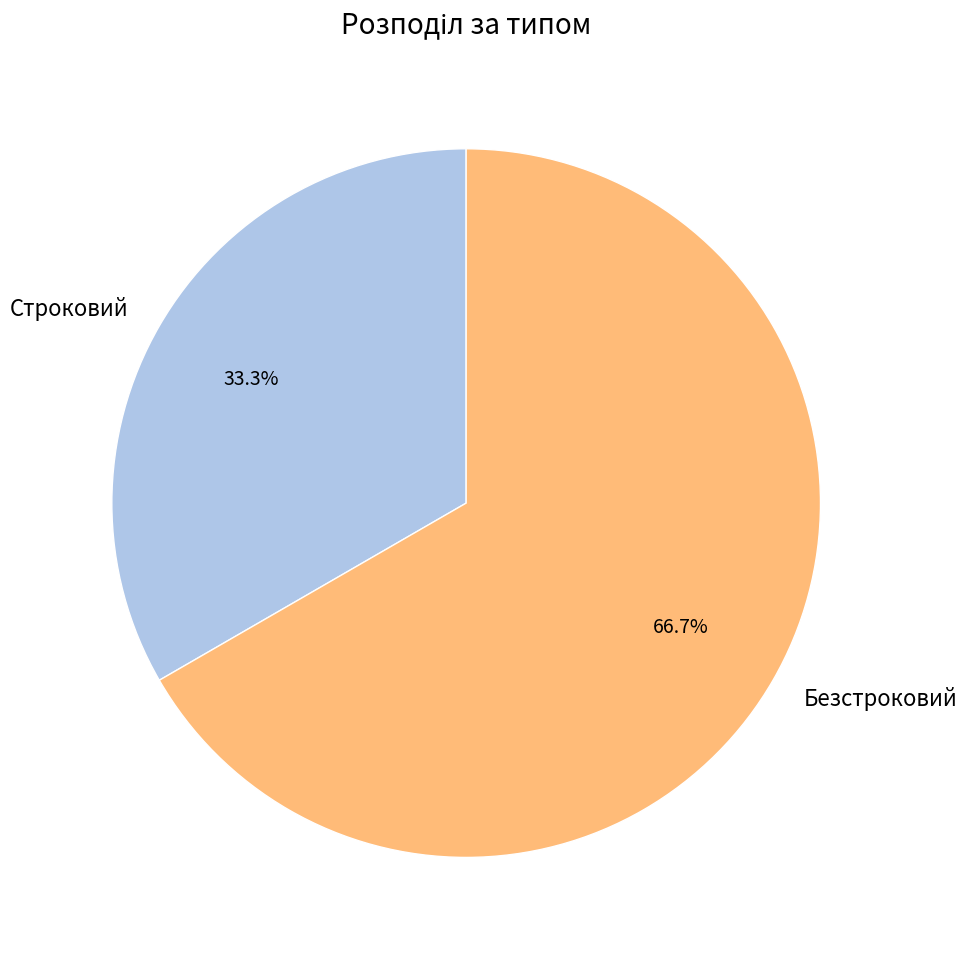

Rank the categories by value from highest to lowest.

Безстроковий, Строковий